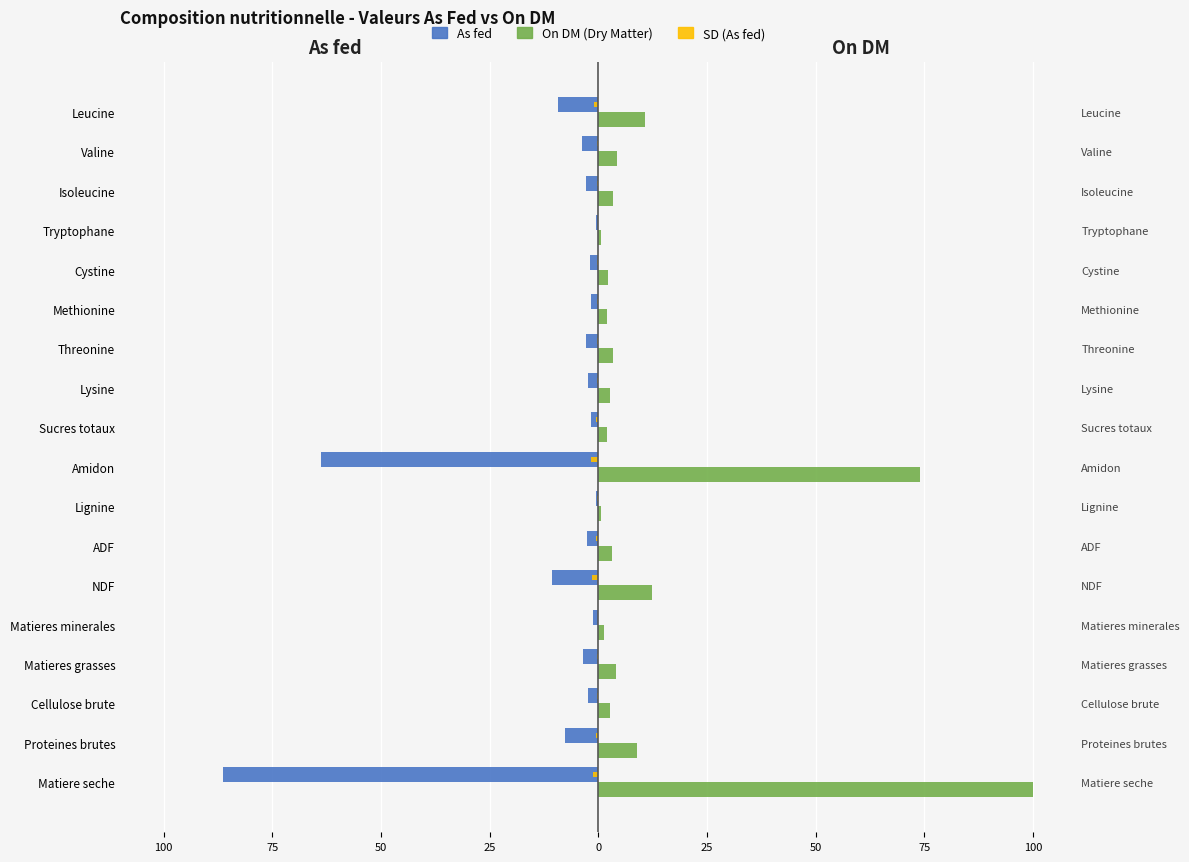

True or false: SD (As fed) has a value of -0.5 at Isoleucine.

False